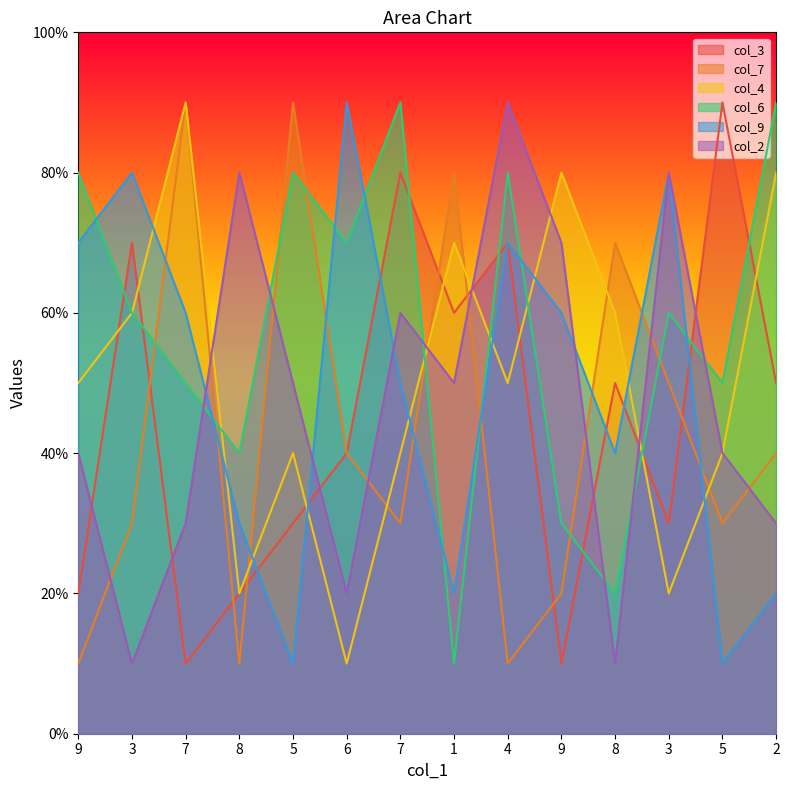

In col_7, how many points are lower than both neighbors (excluding endpoints)?

4